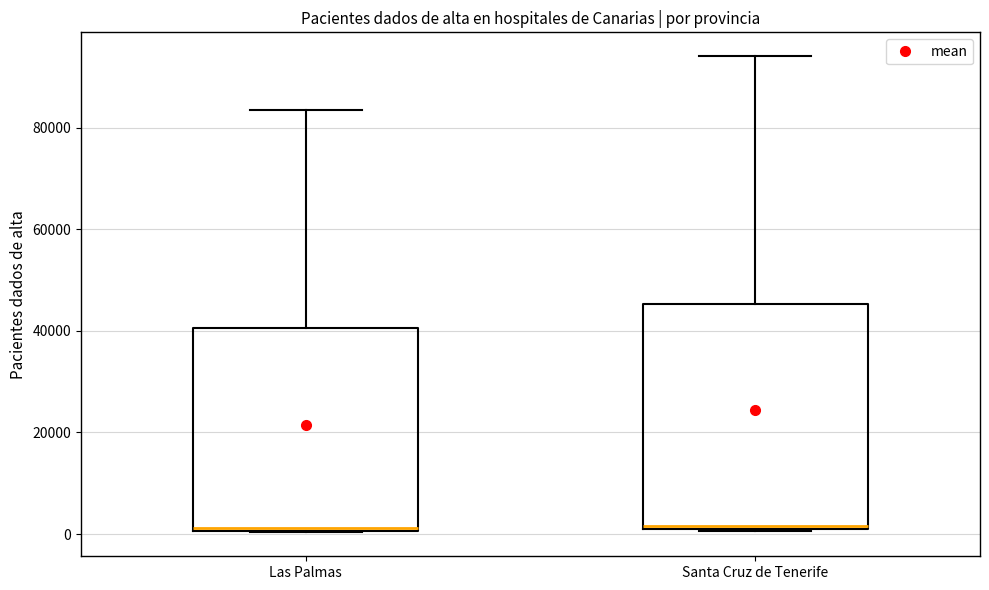

Reading left to right, read every box against the y-axis: the position of its median line, the range the box covers, and the ends of its whiskers. The values are not printed on the chart, so give them approximately, as read against the axis.

Las Palmas: median 2000, box 0 to 40000, whiskers 0 to 84000
Santa Cruz de Tenerife: median 2000, box 2000 to 46000, whiskers 0 to 94000